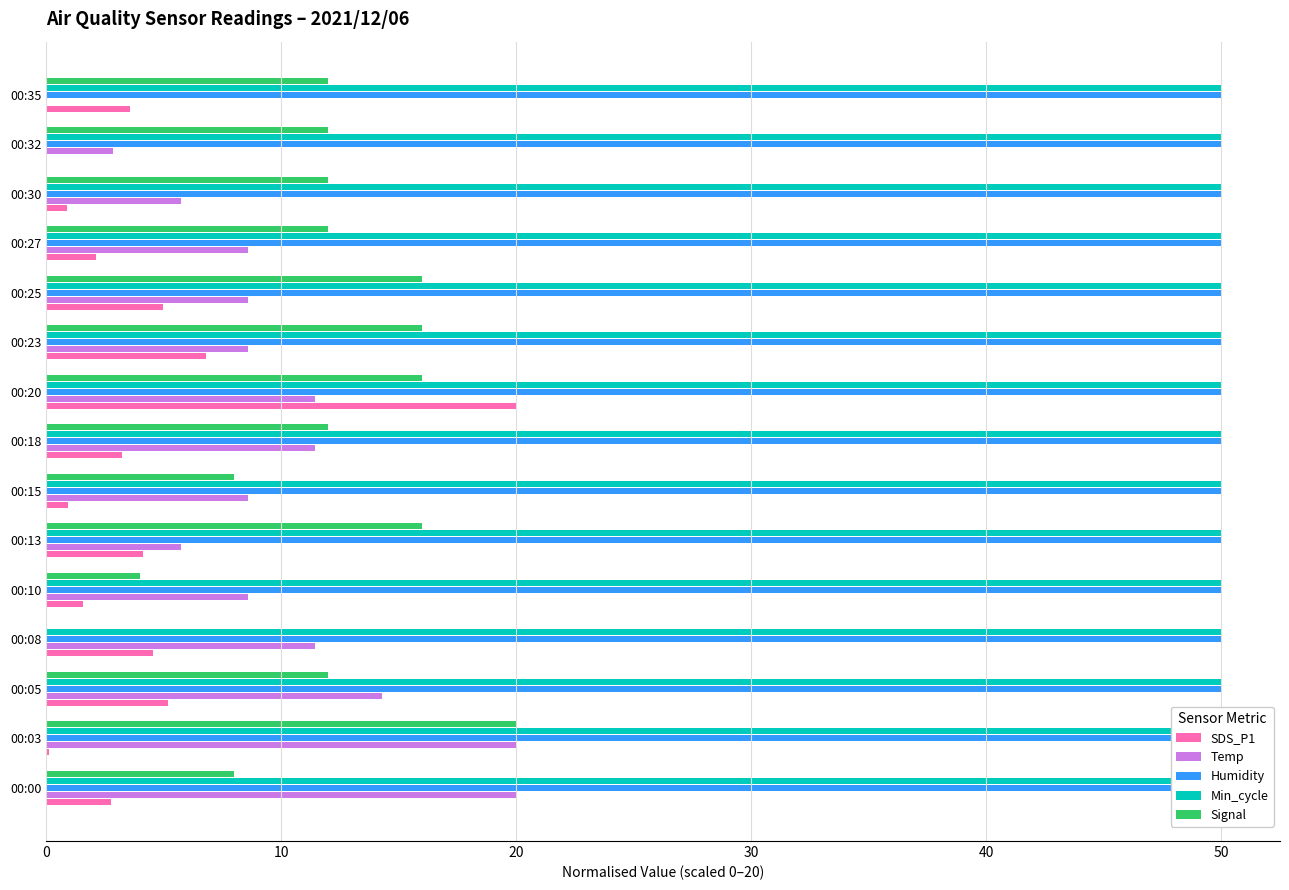

What are all the series names shown in the legend?

SDS_P1, Temp, Humidity, Min_cycle, Signal